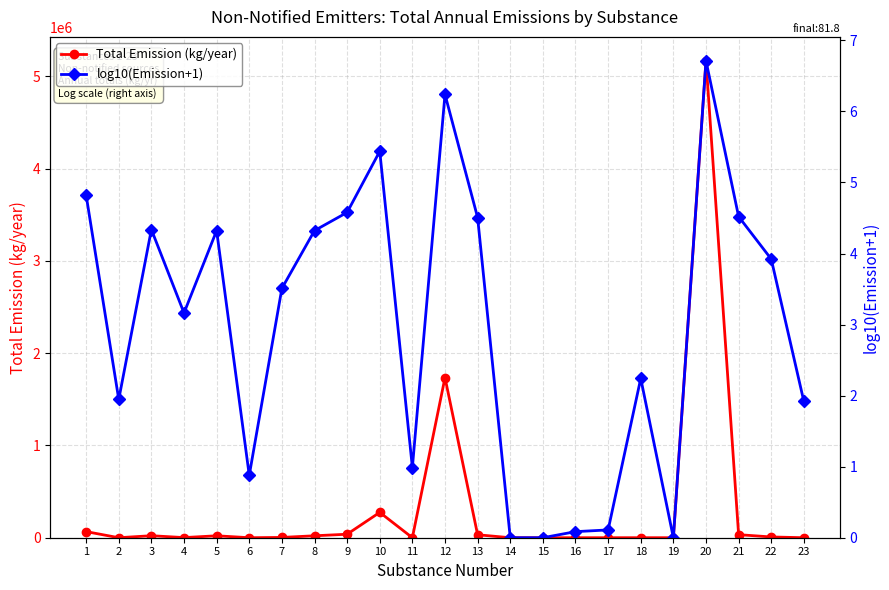

True or false: Total Emission (kg/year) and log10(Emission+1) intersect in this chart.

False